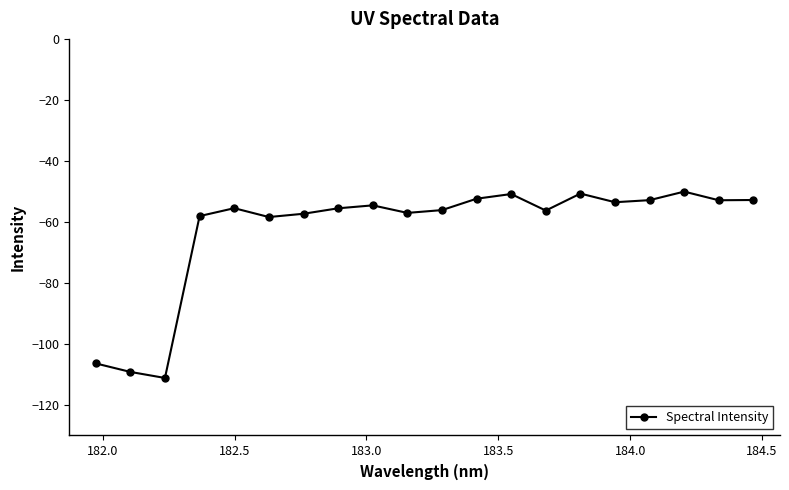

How many data points does each series have?

20